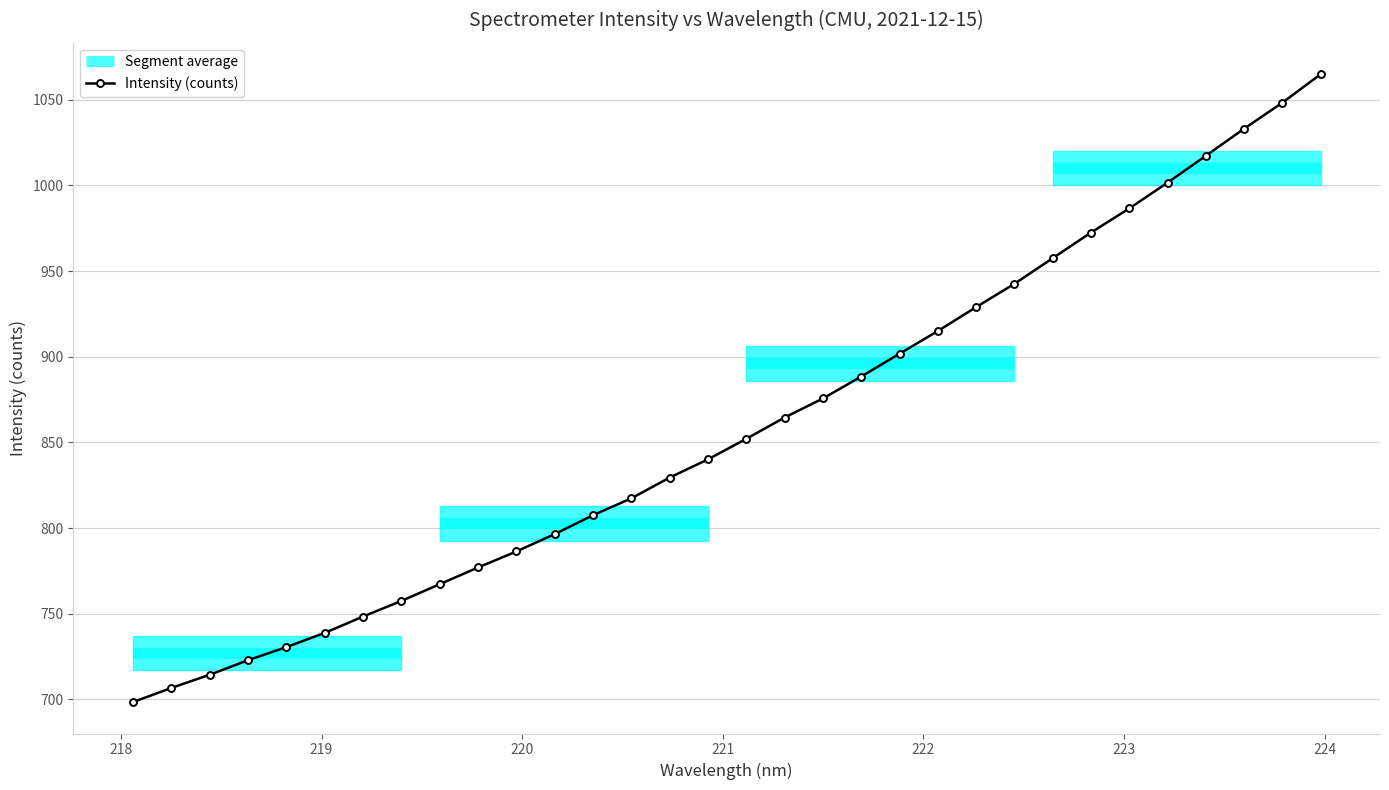

True or false: there are more than 2 points higher than both neighbors.

False